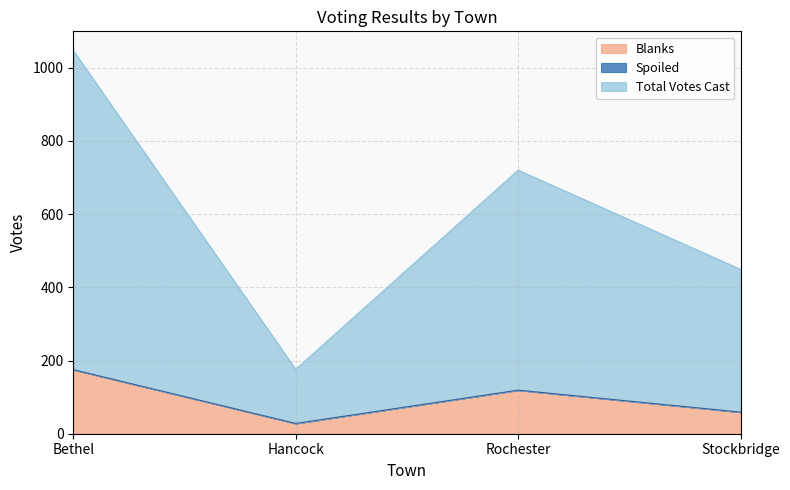

What is the label of the 2nd point from the right?

Rochester